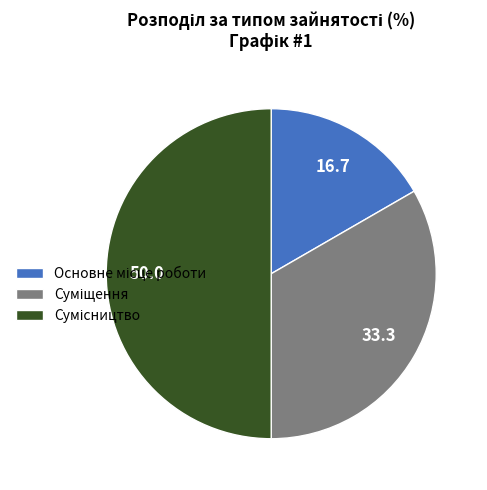

What percentage is the Основне місце роботи slice, to the nearest percent?

17%